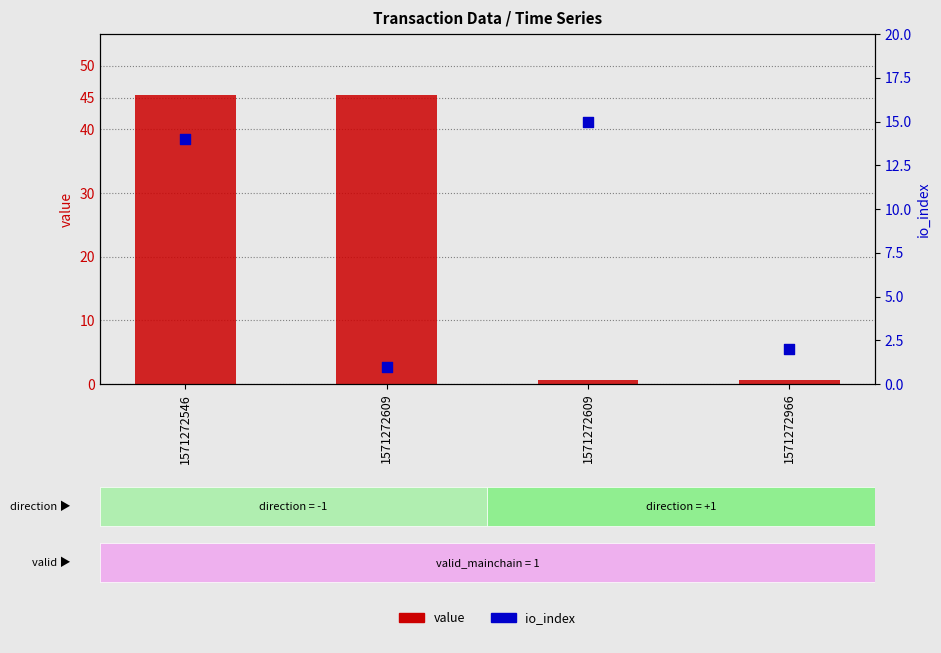

Which series has the largest total across all categories?

value